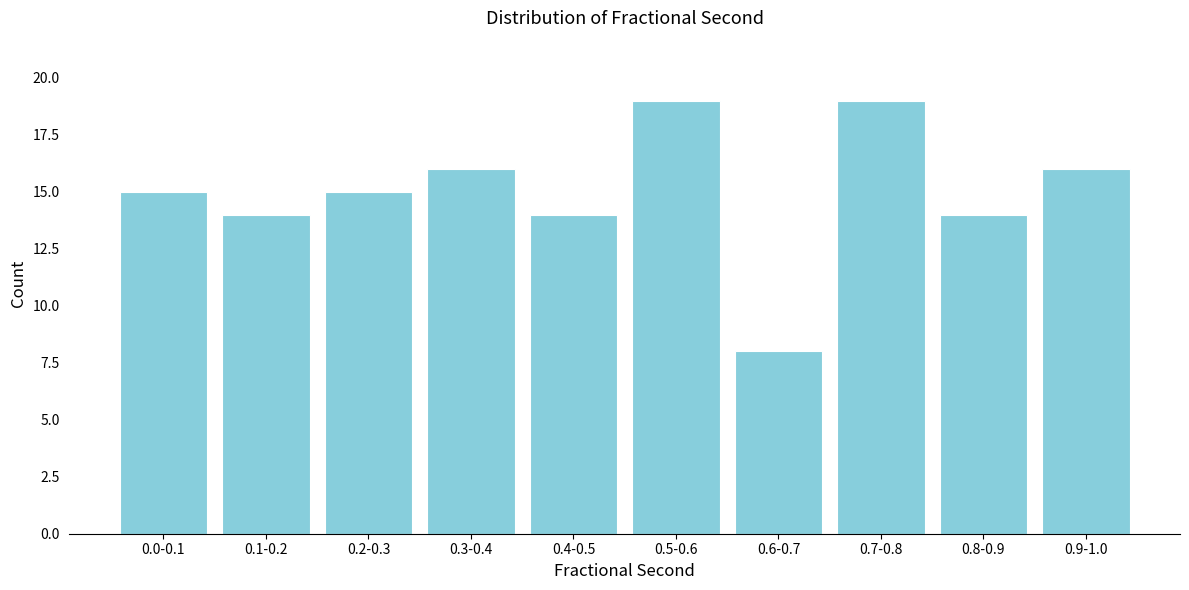

Reading left to right, what are all the values shown in this chart?

15	14	15	16	14	19	8	19	14	16